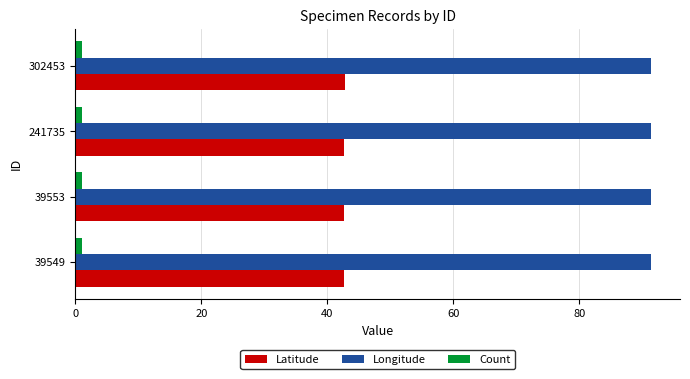

What is the sum of all Count values?

4.0